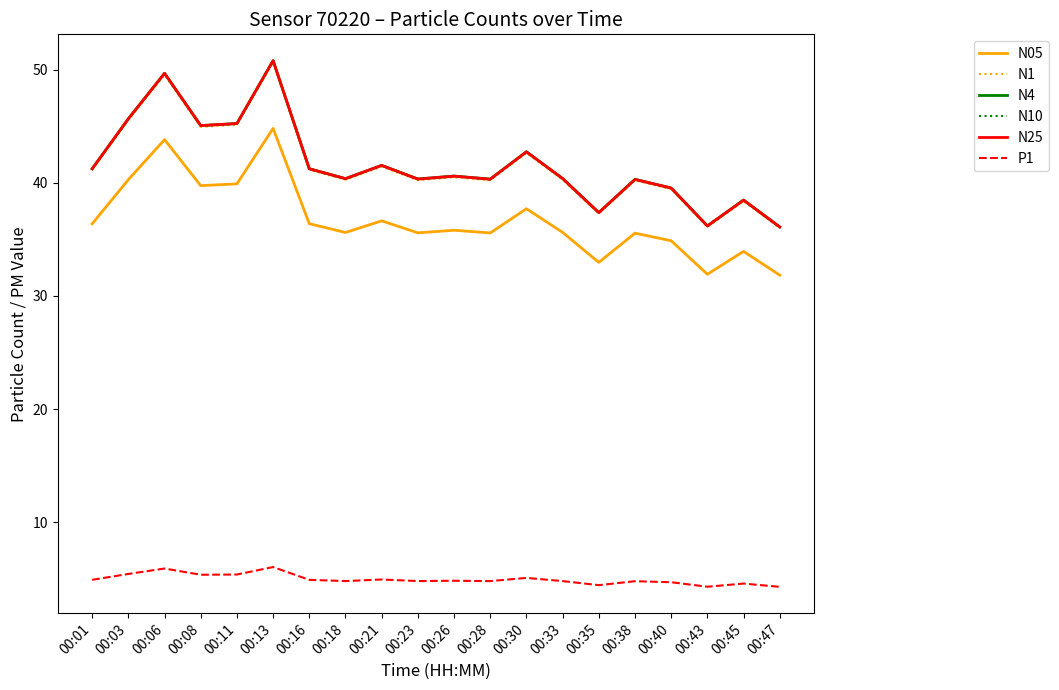

True or false: N25 and P1 cross at least once.

False